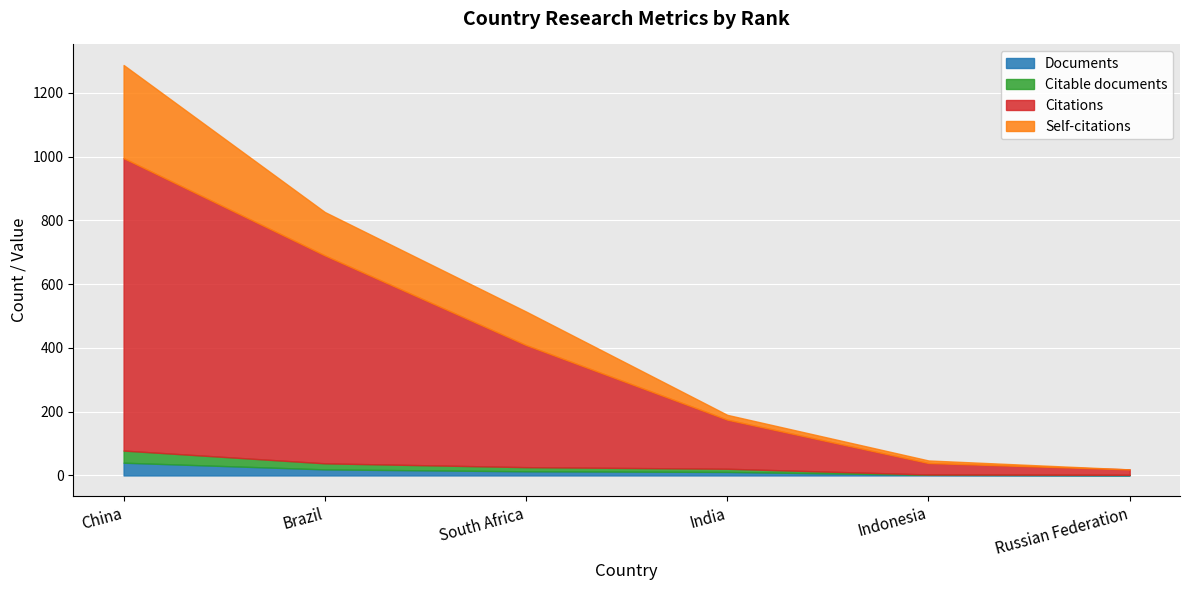

List the series in order of their peak value, lowest first.

Citable documents, Documents, Self-citations, Citations